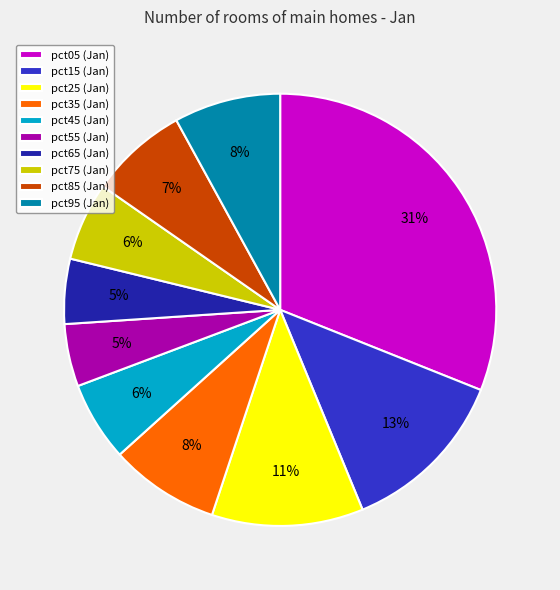

Does pct15 represent more than half of the total?

No